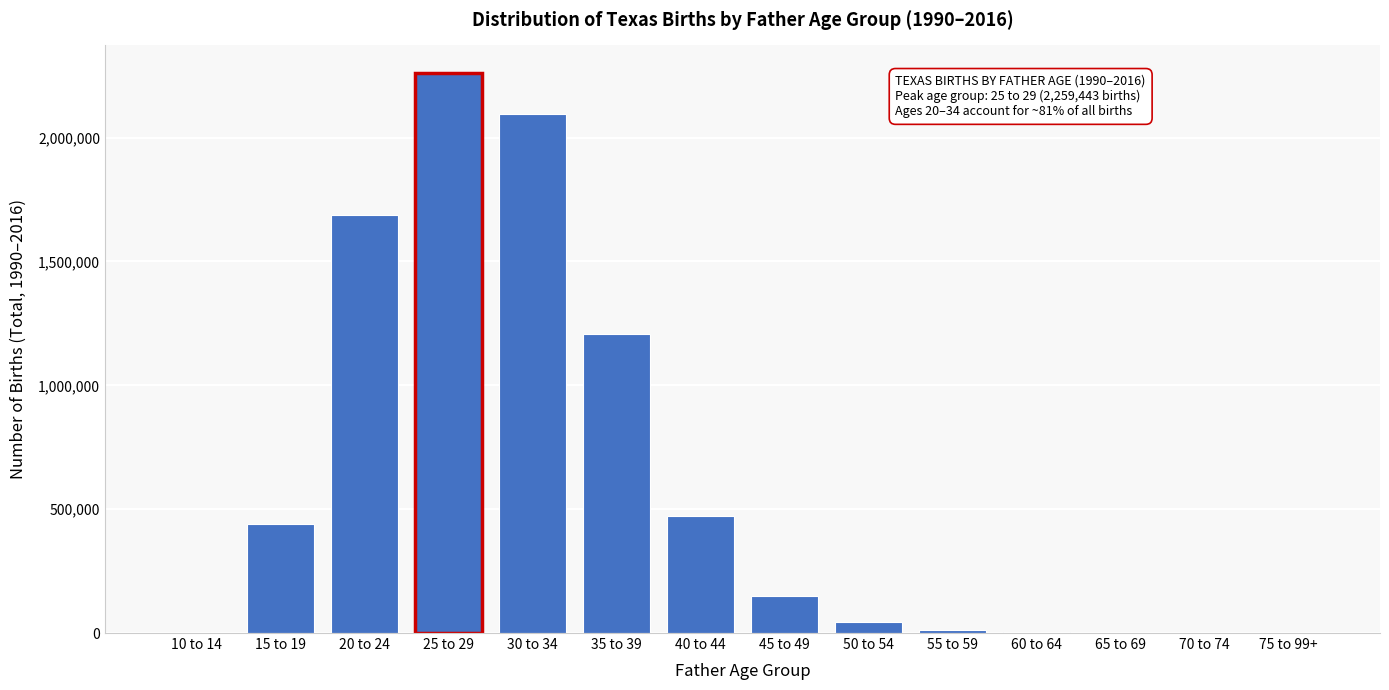

What is the change in value from 30 to 34 to 35 to 39?

-890571